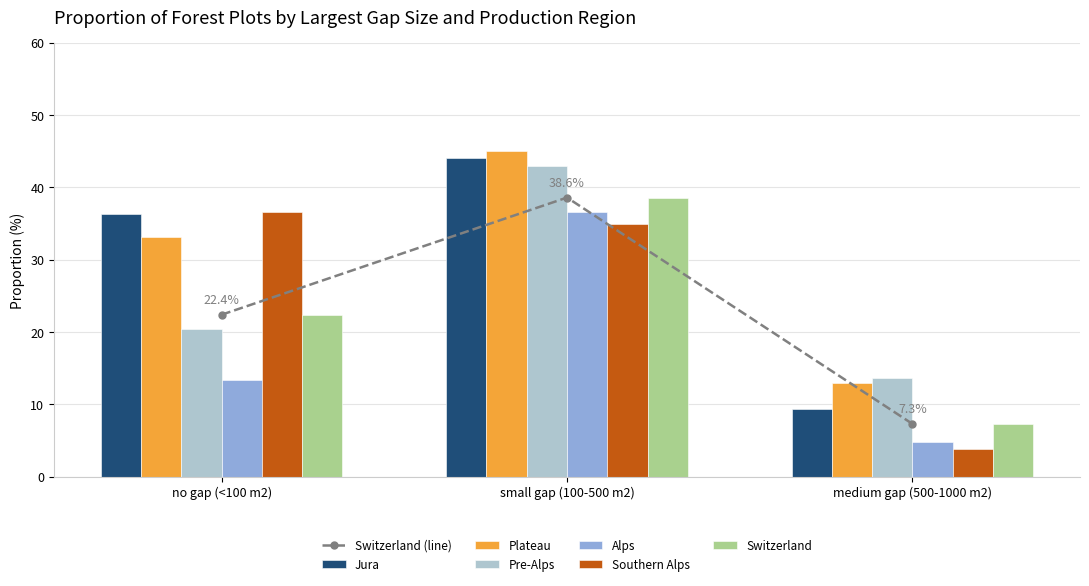

At no gap (<100 m2), list the series in order from largest to smallest.

Southern Alps, Jura, Plateau, Switzerland, Pre-Alps, Alps